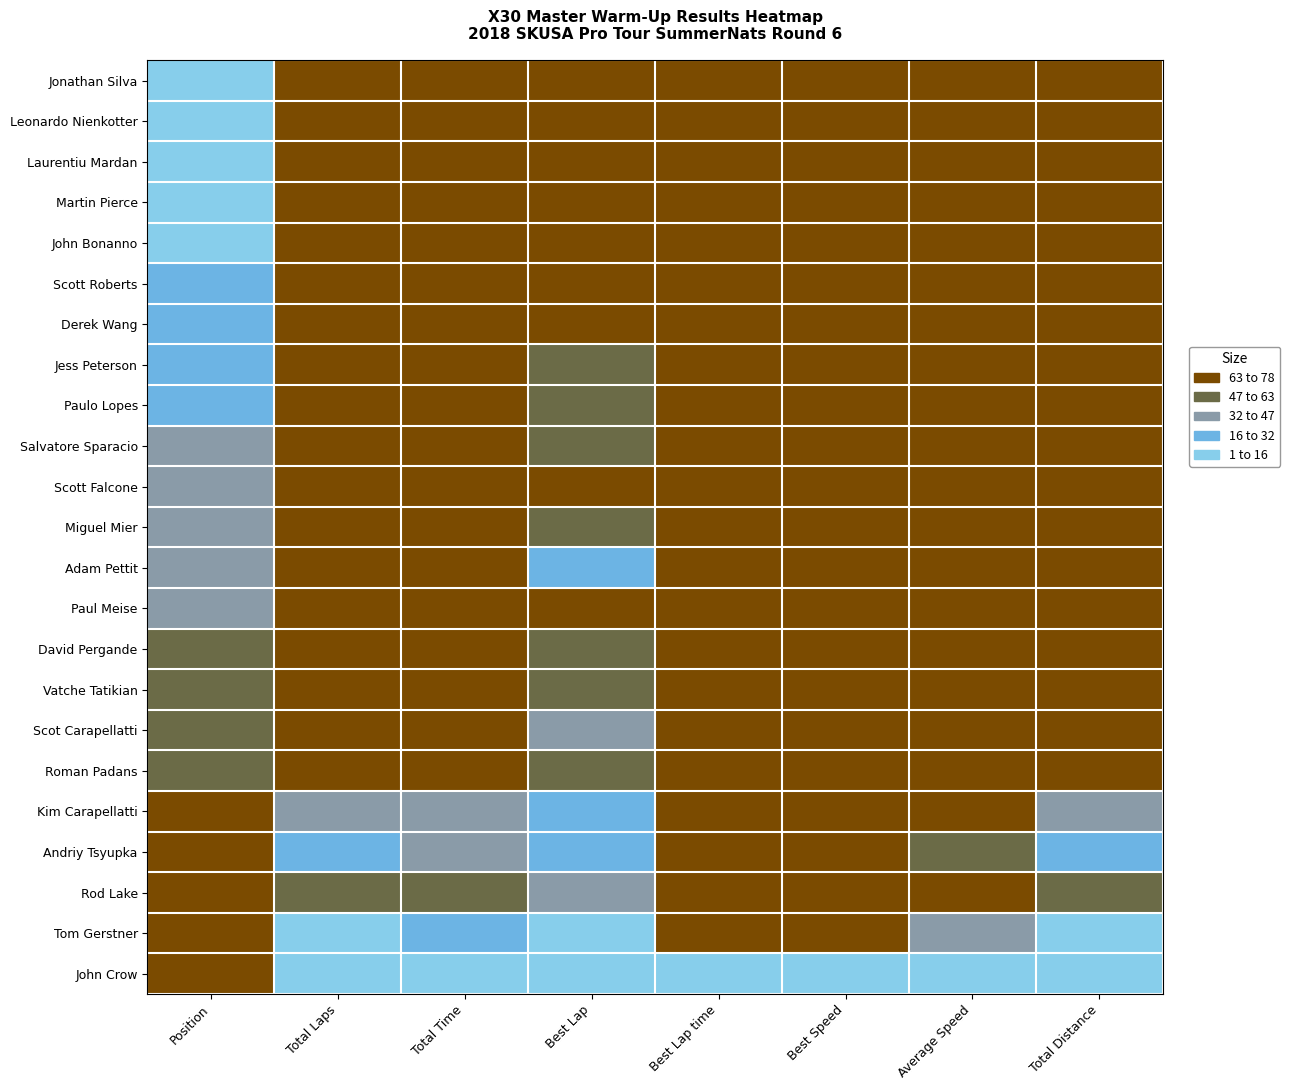

Which label corresponds to the smallest value in the chart?

Position